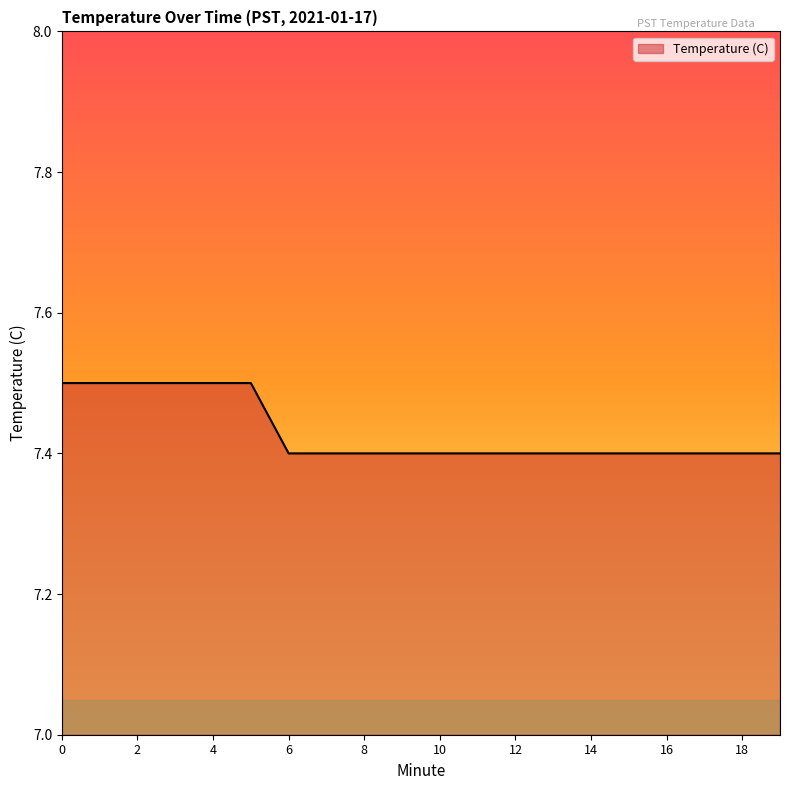

How many lines are shown in the chart?

1